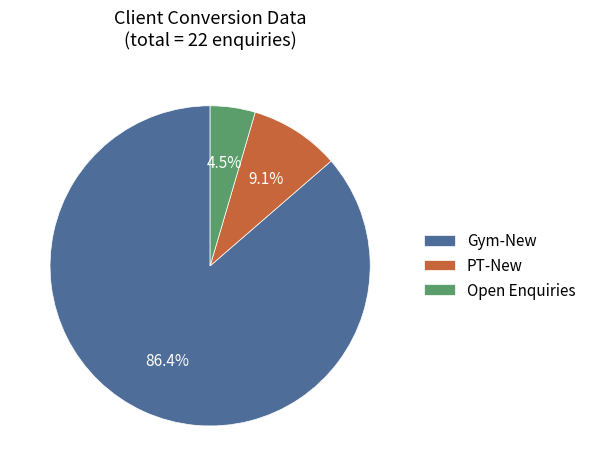

Which has a higher value, Open Enquiries or PT-New?

PT-New